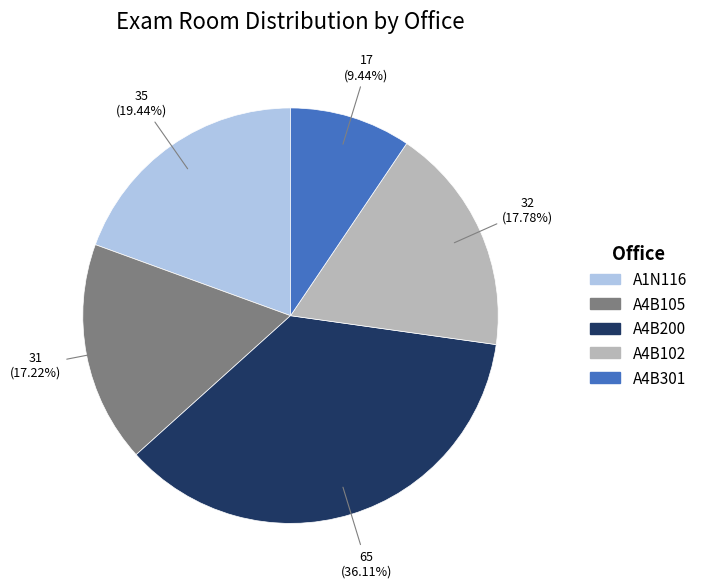

To the nearest percent, what percentage of the pie is A4B301?

9%